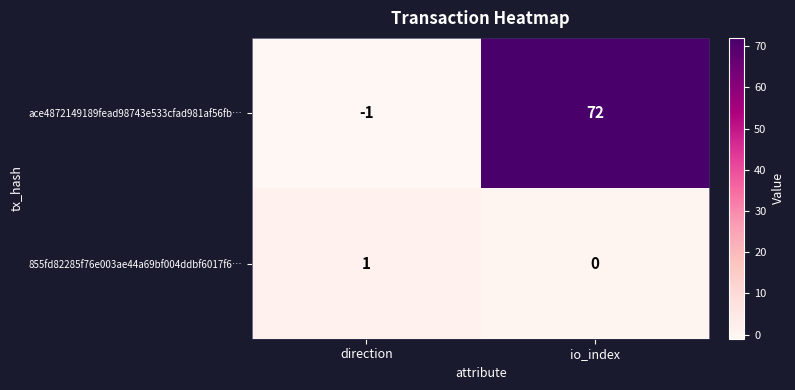

Which series has the largest range (max minus min)?

ace4872149189fead98743e533cfad981af56fb…